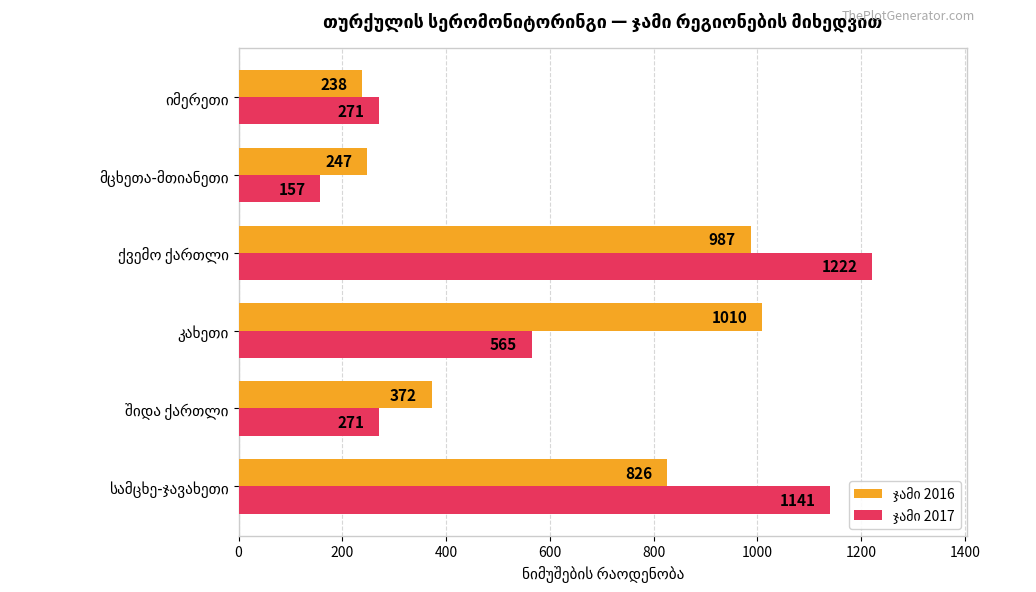

Count the number of categories in the chart.

6